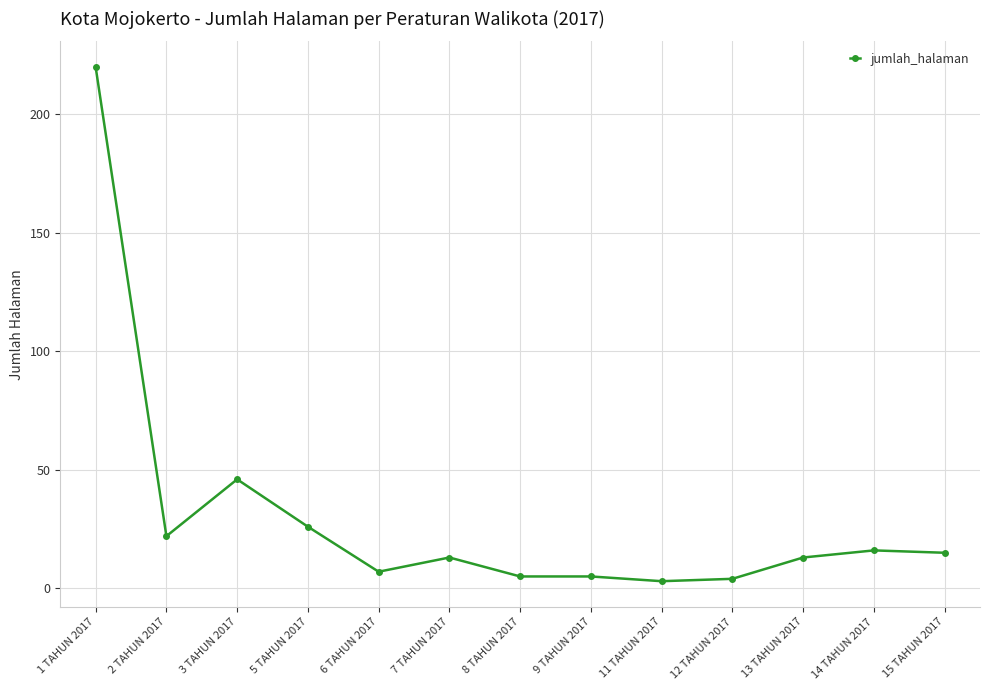

What is the change in value from 2 TAHUN 2017 to 8 TAHUN 2017?

-17